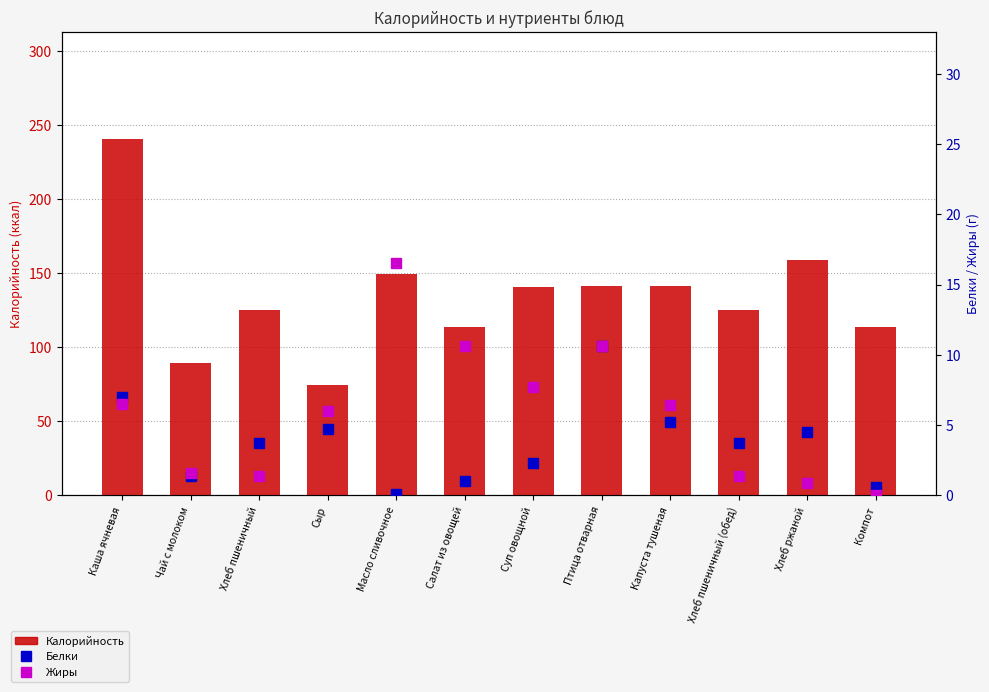

Which label corresponds to the smallest value in the chart?

Компот